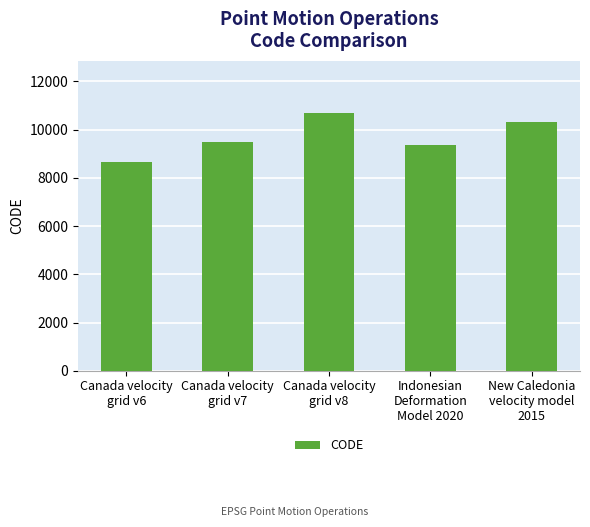

Rank the categories by value from highest to lowest.

Canada velocity
grid v8, New Caledonia
velocity model
2015, Canada velocity
grid v7, Indonesian
Deformation
Model 2020, Canada velocity
grid v6